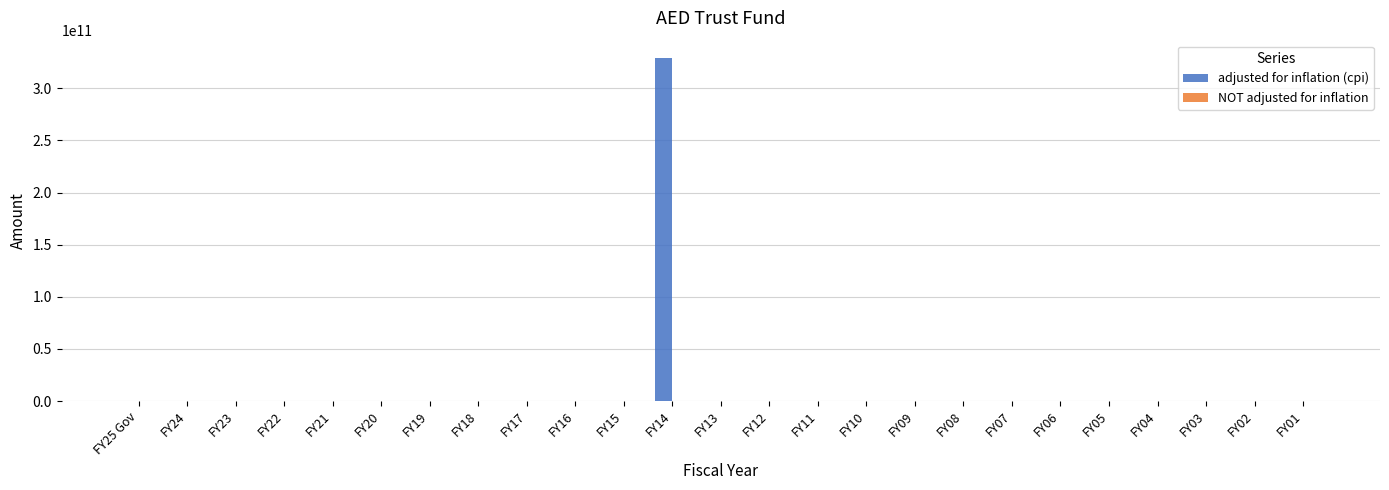

Are the bars horizontal?

No